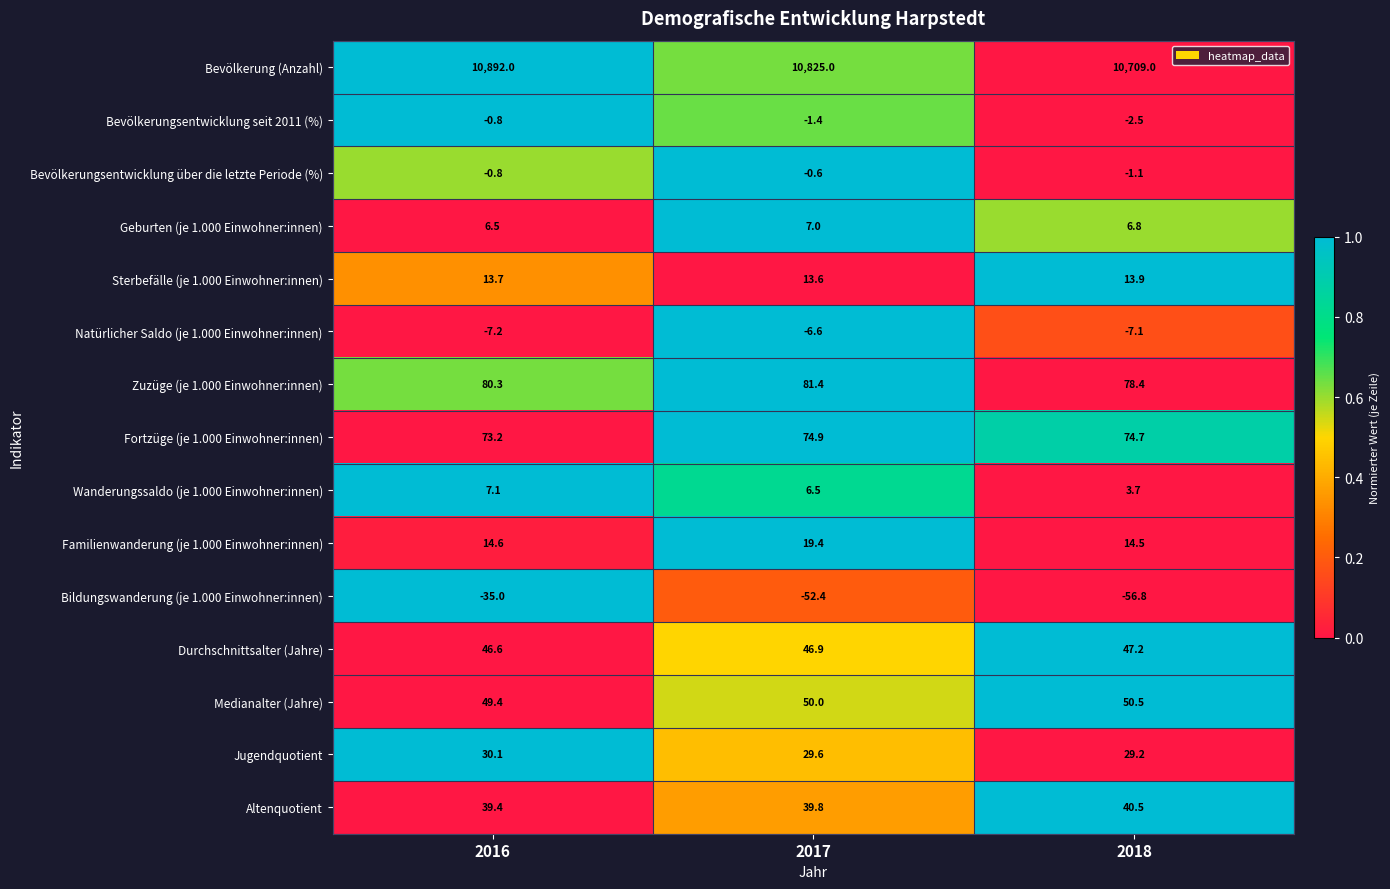

Is it true that Jugendquotient equals 29.2 at 2018?

True